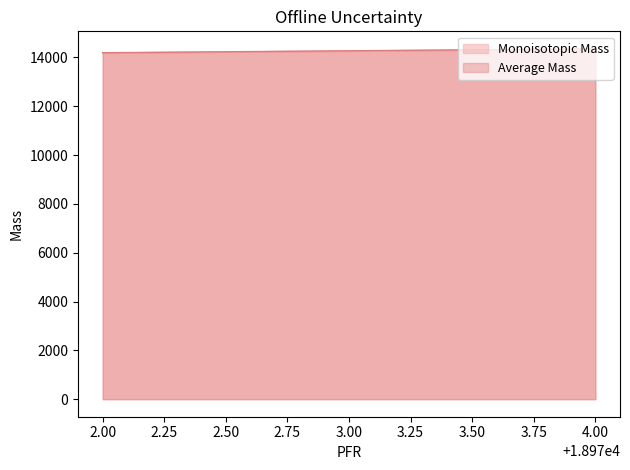

What are all the series names shown in the legend?

Monoisotopic Mass, Average Mass